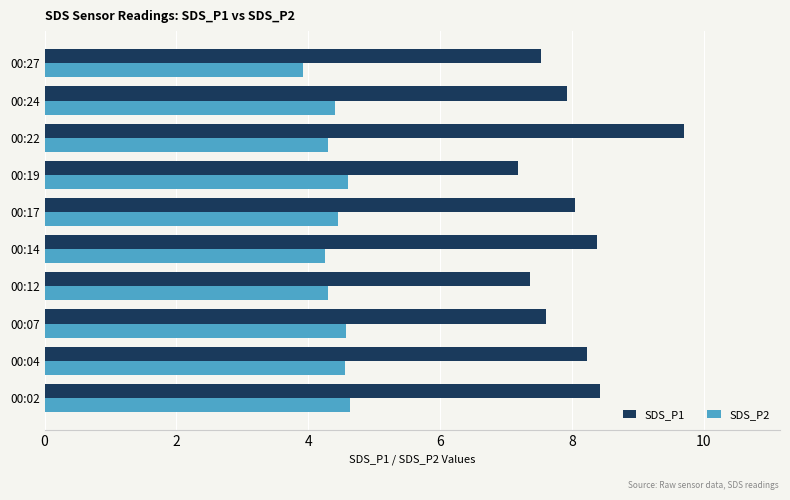

Is the value of SDS_P2 at 00:17 greater than the value of SDS_P1 at 00:22?

No